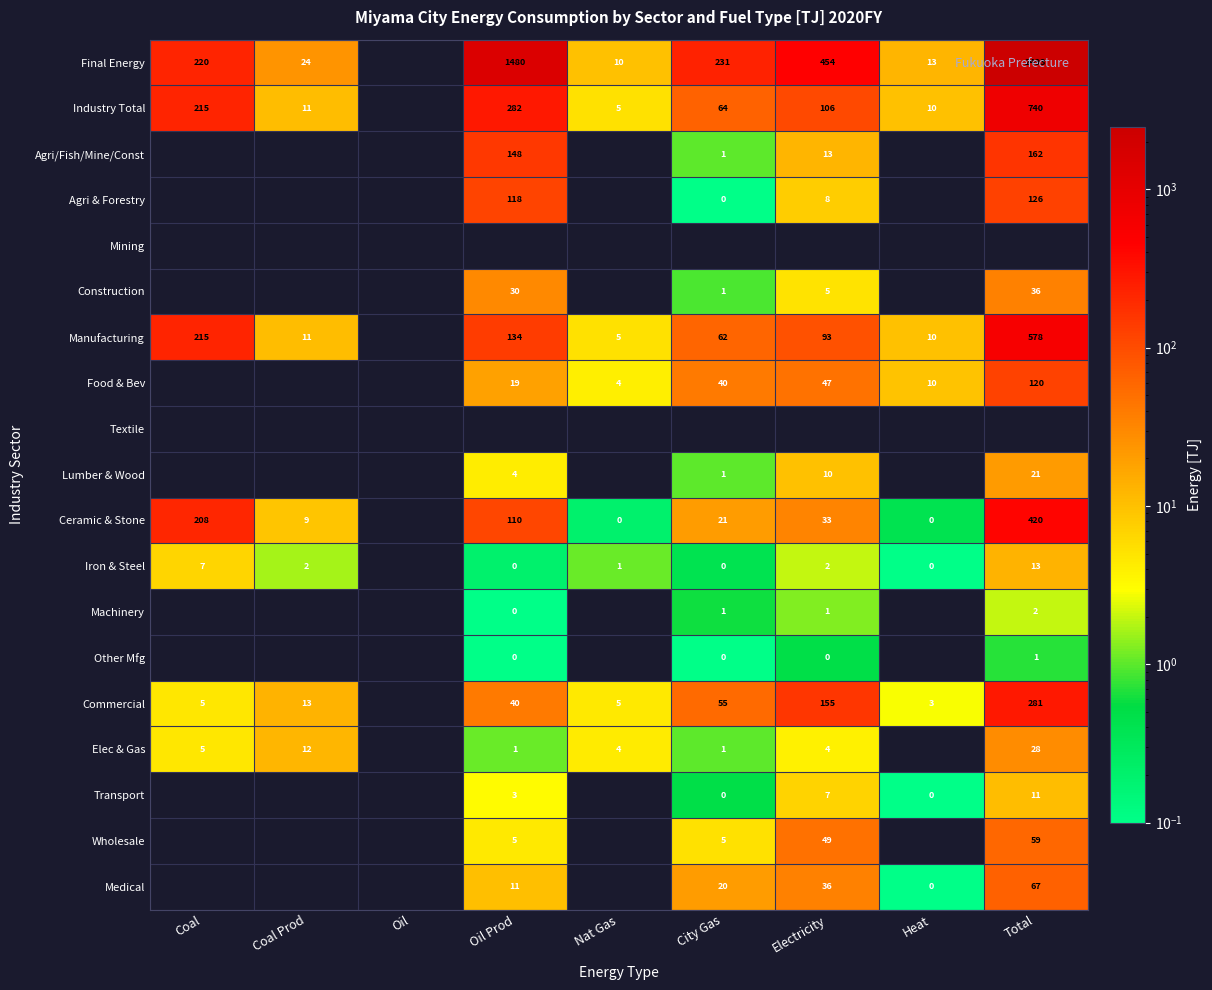

True or false: Commercial has a value of 13.0 at Coal Prod.

True